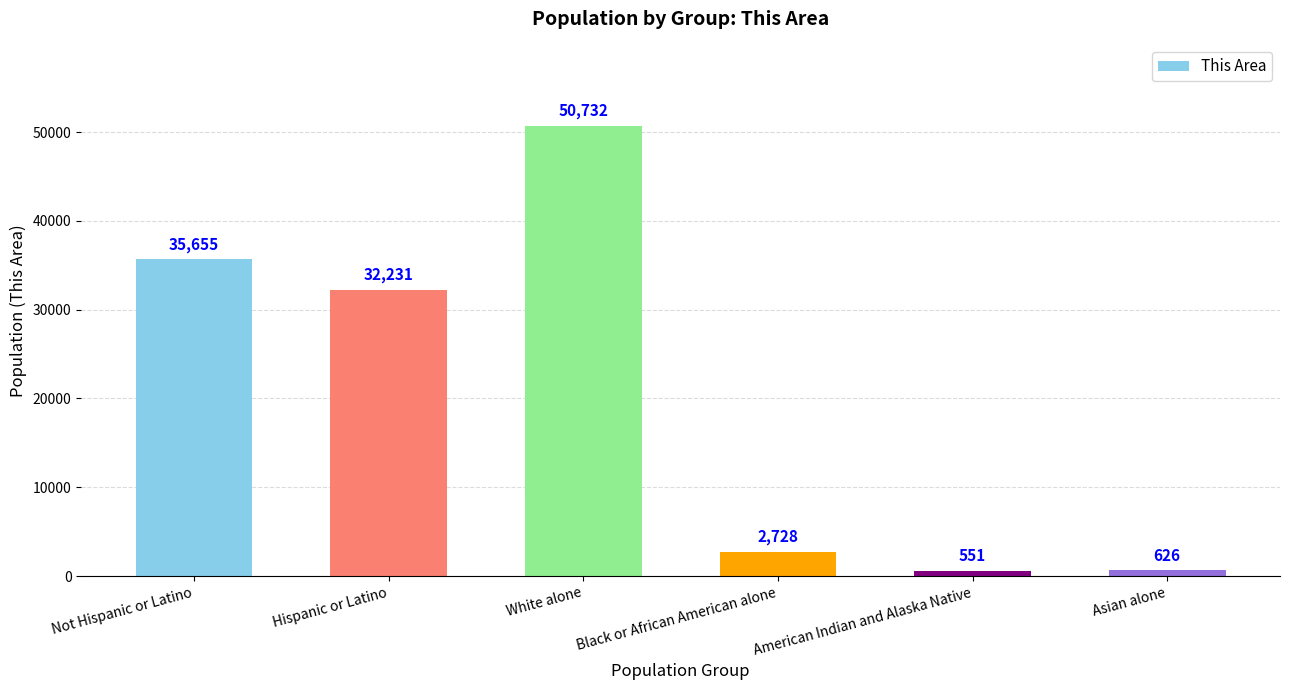

How many bars are there in total?

6